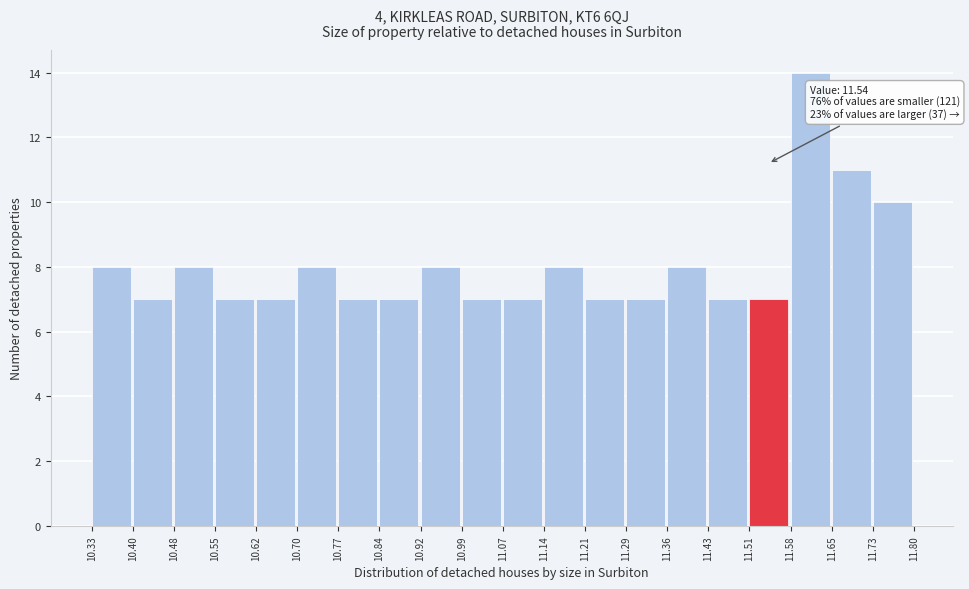

Over which range of the x-axis is the bar tallest?

11.58 to 11.65